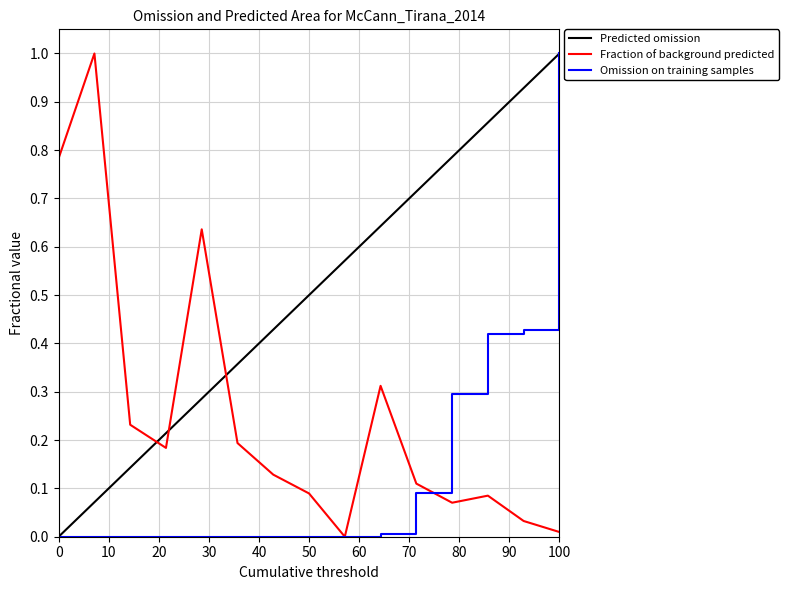

What is the highest value of the Predicted omission series?

1.0